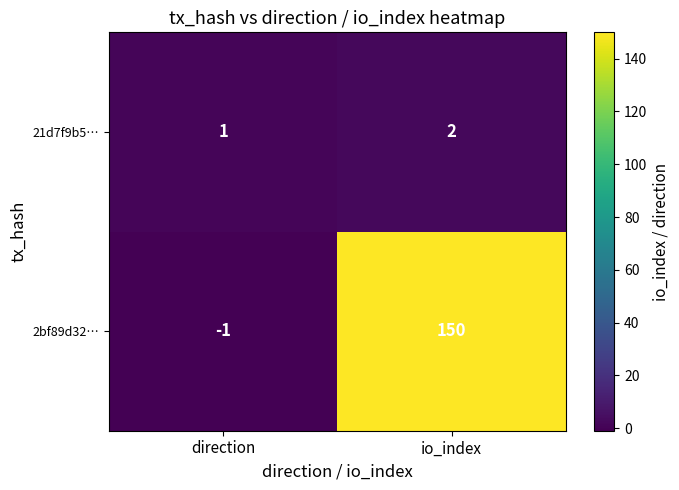

The 2bf89d32… series shows 234 at io_index. True or false?

False